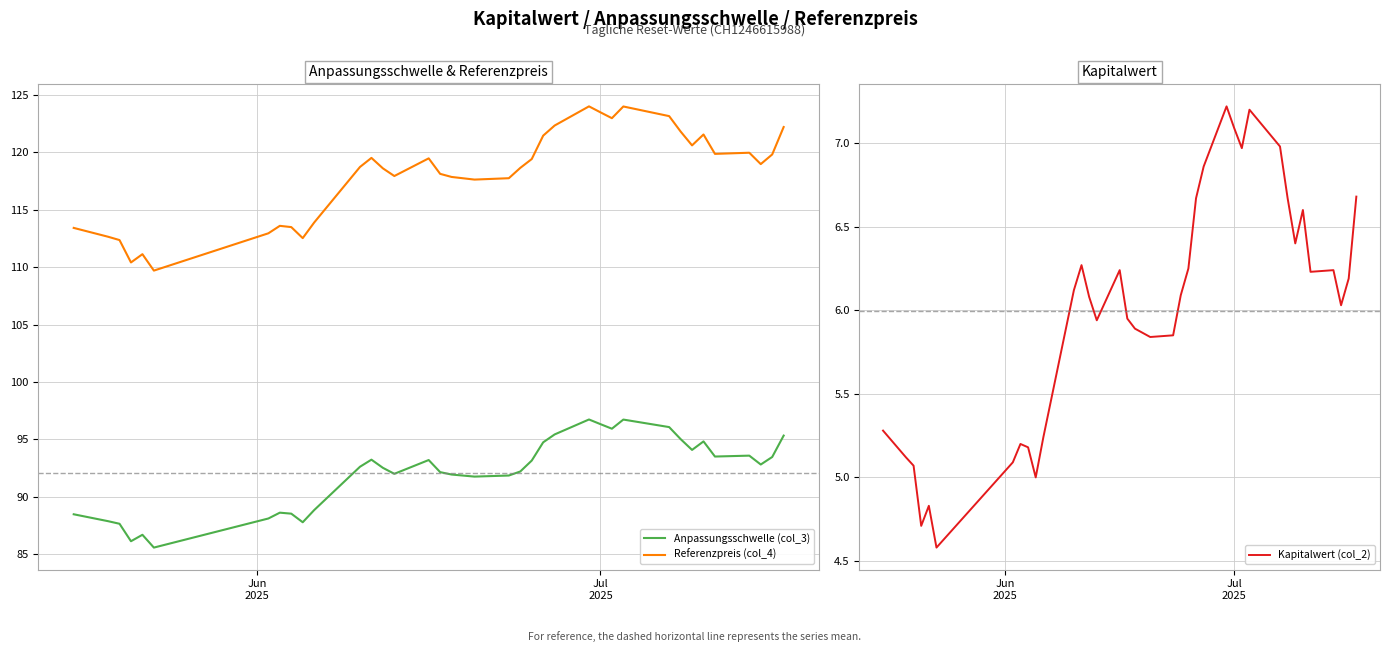

Reading right to left, what are all the values shown in this chart?

Anpassungsschwelle (col_3): 95.3	93.5	92.8	93.6	93.5	94.8	94.1	95.0	96.1	96.7	95.9	96.3	96.7	95.4	94.7	93.1	92.2	91.8	91.8	91.9	92.1	93.2	92.0	92.5	93.2	92.6	88.8	87.8	88.5	88.6	88.1	85.6	86.7	86.1	87.6	87.9	88.5
Referenzpreis (col_4): 122.2	119.8	119.0	120.0	119.9	121.6	120.6	121.8	123.2	124.0	123.0	123.5	124.0	122.3	121.5	119.4	118.7	117.8	117.6	117.9	118.1	119.5	117.9	118.6	119.5	118.7	113.9	112.5	113.5	113.6	113.0	109.7	111.1	110.4	112.4	112.7	113.4
Kapitalwert (col_2): 6.7	6.2	6.0	6.2	6.2	6.6	6.4	6.7	7.0	7.2	7.0	7.1	7.2	6.9	6.7	6.2	6.1	5.8	5.8	5.9	6.0	6.2	5.9	6.1	6.3	6.1	5.2	5.0	5.2	5.2	5.1	4.6	4.8	4.7	5.1	5.1	5.3